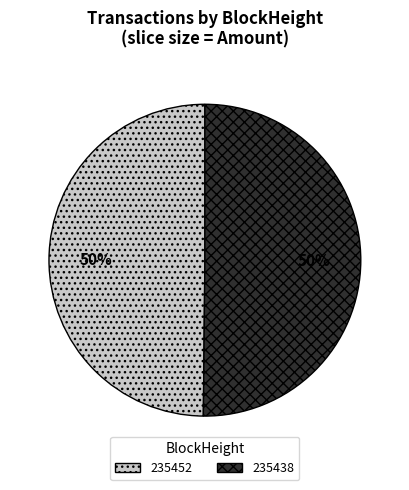

To the nearest percent, what is the average slice percentage?

50%